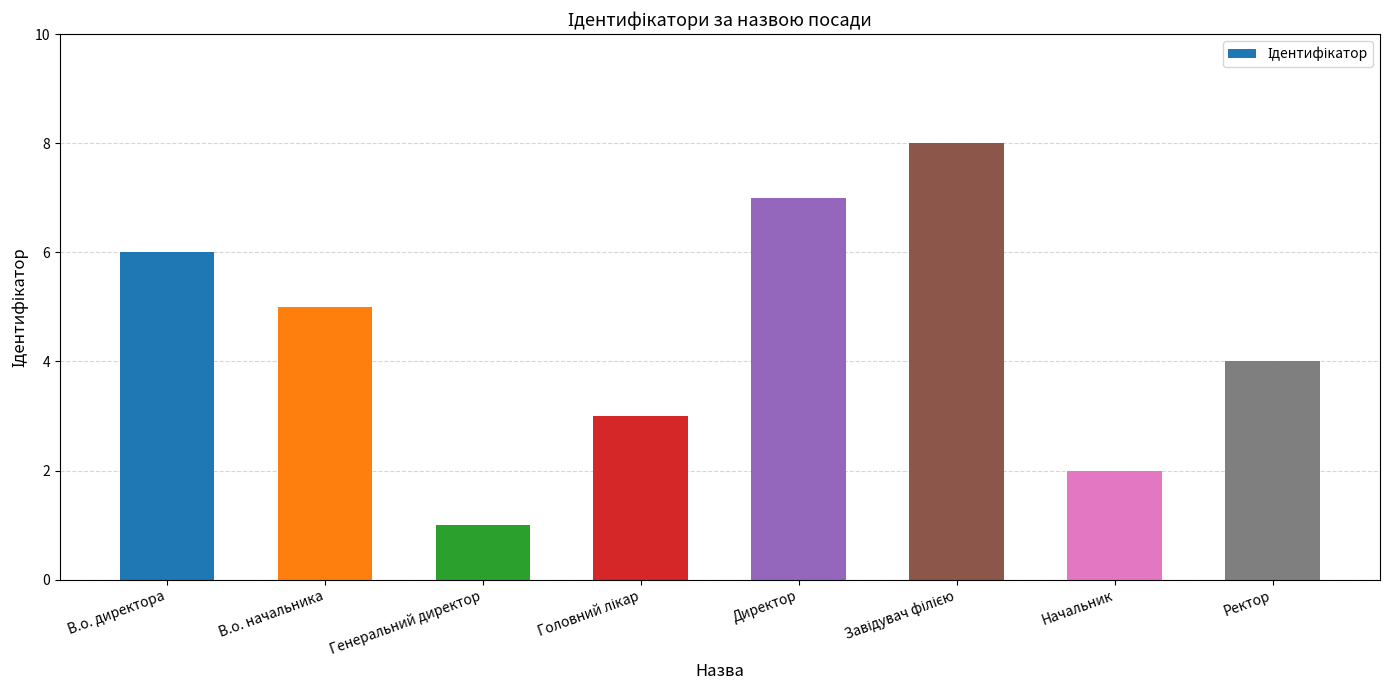

What is the greatest value displayed?

8